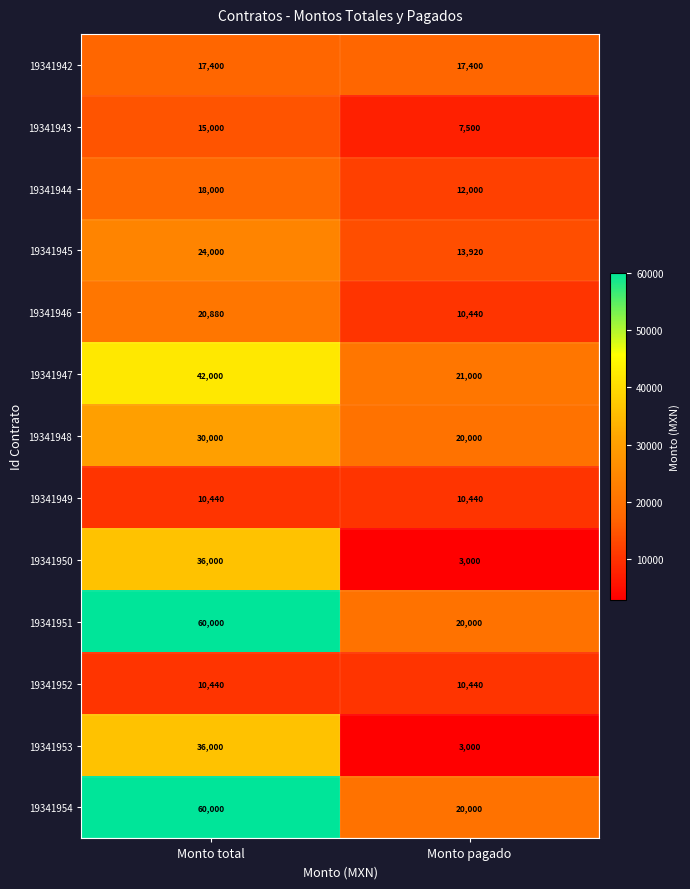

What is the minimum value shown in the chart?

3000